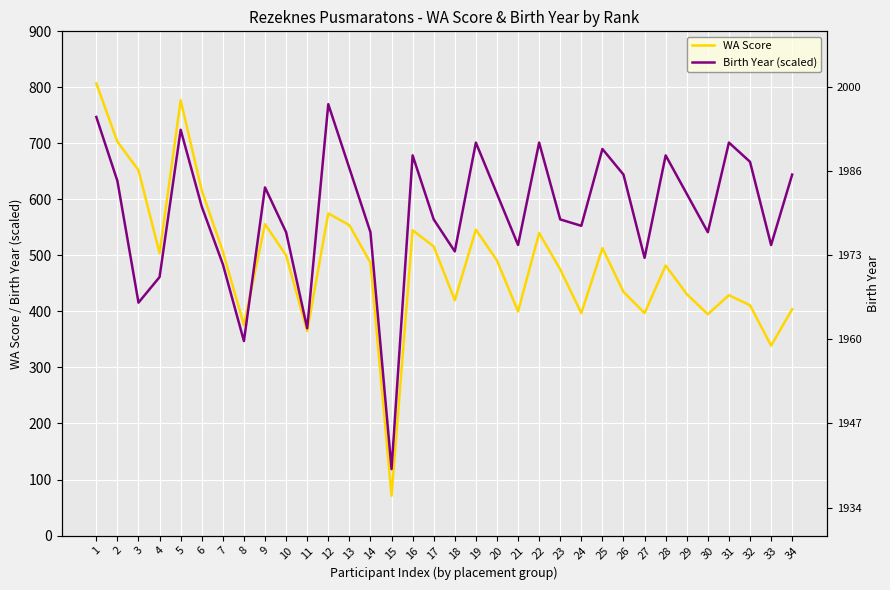

What is the value of the Birth Year (scaled) point at the 33rd from the left?

518.6